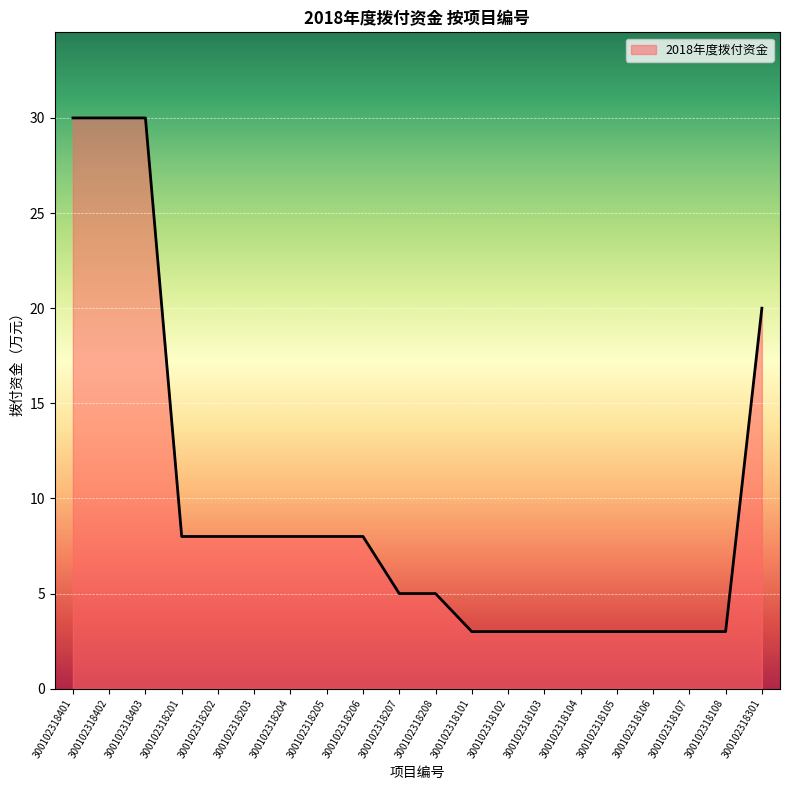

What is the ratio of the value at 300102318101 to the value at 300102318108?

1.0